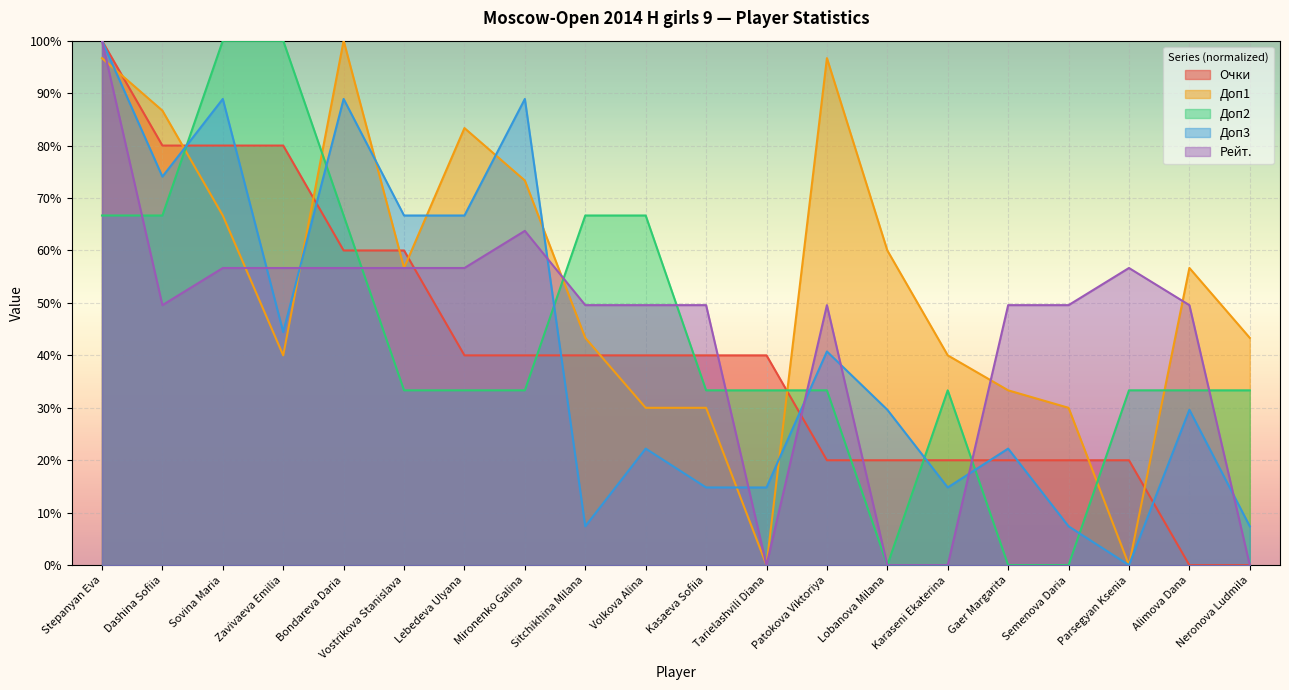

Reading right to left, extract all data points from this chart.

Очки: Neronova Ludmila=0.0	Alimova Dana=0.0	Parsegyan Ksenia=20.0	Semenova Daria=20.0	Gaer Margarita=20.0	Karaseni Ekaterina=20.0	Lobanova Milana=20.0	Patokova Viktoriya=20.0	Tarielashvili Diana=40.0	Kasaeva Sofiia=40.0	Volkova Alina=40.0	Sitchikhina Milana=40.0	Mironenko Galina=40.0	Lebedeva Ulyana=40.0	Vostrikova Stanislava=60.0	Bondareva Daria=60.0	Zavivaeva Emilia=80.0	Sovina Maria=80.0	Dashina Sofiia=80.0	Stepanyan Eva=100.0
Доп1: Neronova Ludmila=43.3	Alimova Dana=56.7	Parsegyan Ksenia=0.0	Semenova Daria=30.0	Gaer Margarita=33.3	Karaseni Ekaterina=40.0	Lobanova Milana=60.0	Patokova Viktoriya=96.7	Tarielashvili Diana=0.0	Kasaeva Sofiia=30.0	Volkova Alina=30.0	Sitchikhina Milana=43.3	Mironenko Galina=73.3	Lebedeva Ulyana=83.3	Vostrikova Stanislava=56.7	Bondareva Daria=100.0	Zavivaeva Emilia=40.0	Sovina Maria=66.7	Dashina Sofiia=86.7	Stepanyan Eva=96.7
Доп2: Neronova Ludmila=33.3	Alimova Dana=33.3	Parsegyan Ksenia=33.3	Semenova Daria=0.0	Gaer Margarita=0.0	Karaseni Ekaterina=33.3	Lobanova Milana=0.0	Patokova Viktoriya=33.3	Tarielashvili Diana=33.3	Kasaeva Sofiia=33.3	Volkova Alina=66.7	Sitchikhina Milana=66.7	Mironenko Galina=33.3	Lebedeva Ulyana=33.3	Vostrikova Stanislava=33.3	Bondareva Daria=66.7	Zavivaeva Emilia=100.0	Sovina Maria=100.0	Dashina Sofiia=66.7	Stepanyan Eva=66.7
Доп3: Neronova Ludmila=7.4	Alimova Dana=29.6	Parsegyan Ksenia=0.0	Semenova Daria=7.4	Gaer Margarita=22.2	Karaseni Ekaterina=14.8	Lobanova Milana=29.6	Patokova Viktoriya=40.7	Tarielashvili Diana=14.8	Kasaeva Sofiia=14.8	Volkova Alina=22.2	Sitchikhina Milana=7.4	Mironenko Galina=88.9	Lebedeva Ulyana=66.7	Vostrikova Stanislava=66.7	Bondareva Daria=88.9	Zavivaeva Emilia=44.4	Sovina Maria=88.9	Dashina Sofiia=74.1	Stepanyan Eva=100.0
Рейт.: Neronova Ludmila=0.0	Alimova Dana=49.6	Parsegyan Ksenia=56.7	Semenova Daria=49.6	Gaer Margarita=49.6	Karaseni Ekaterina=0.0	Lobanova Milana=0.0	Patokova Viktoriya=49.6	Tarielashvili Diana=0.0	Kasaeva Sofiia=49.6	Volkova Alina=49.6	Sitchikhina Milana=49.6	Mironenko Galina=63.7	Lebedeva Ulyana=56.7	Vostrikova Stanislava=56.7	Bondareva Daria=56.7	Zavivaeva Emilia=56.7	Sovina Maria=56.7	Dashina Sofiia=49.6	Stepanyan Eva=100.0